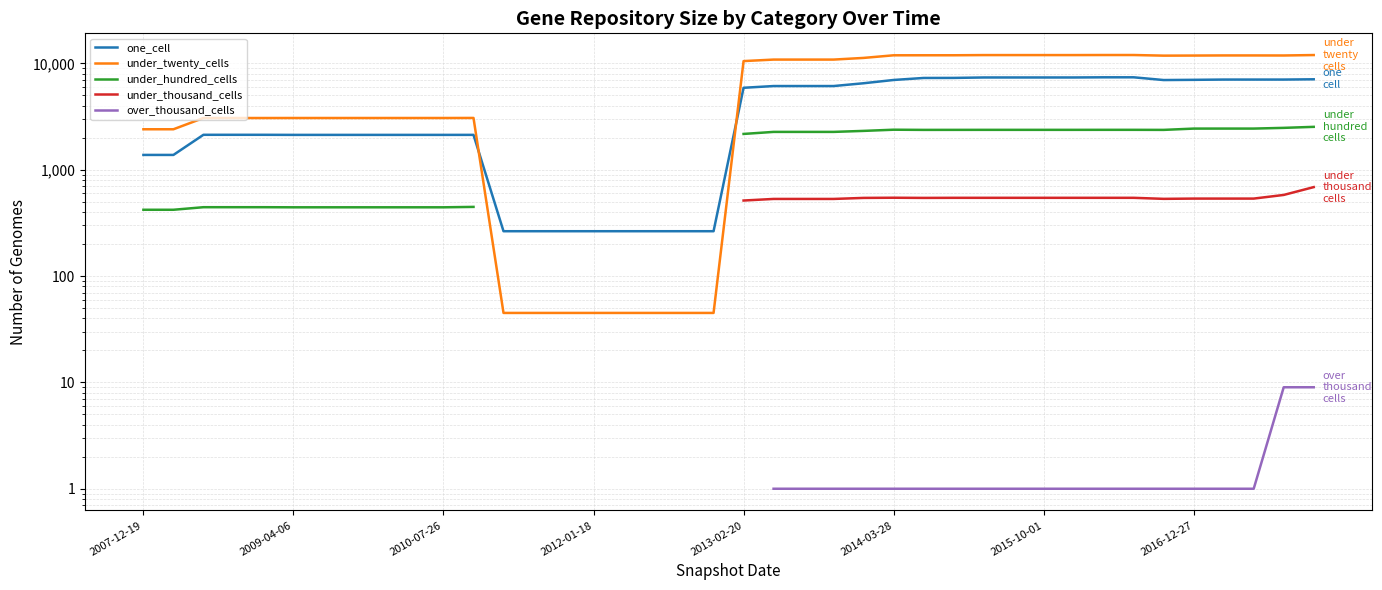

What is the highest value of the under_twenty_cells series?

11977.0